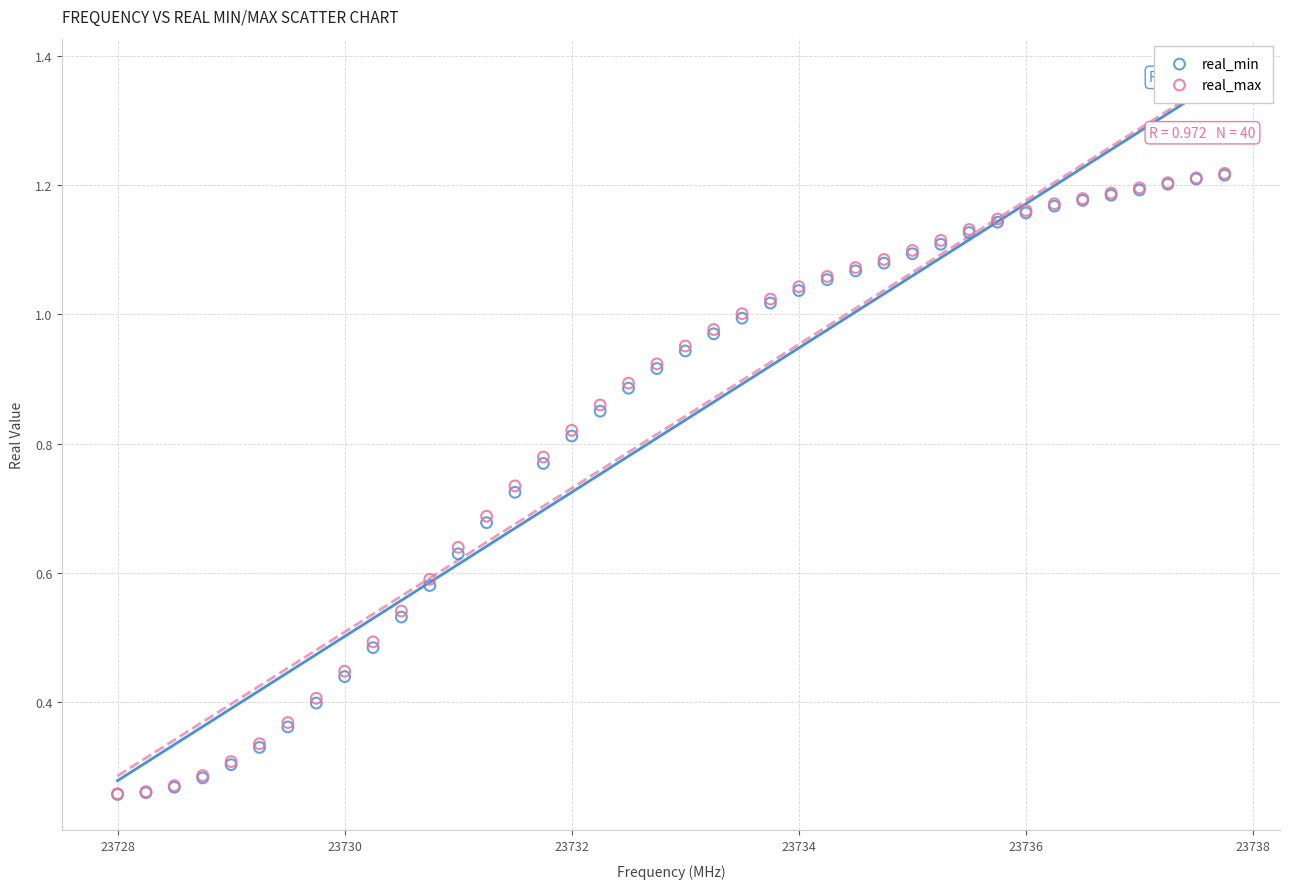

What are all the series names shown in the legend?

real_min, real_max